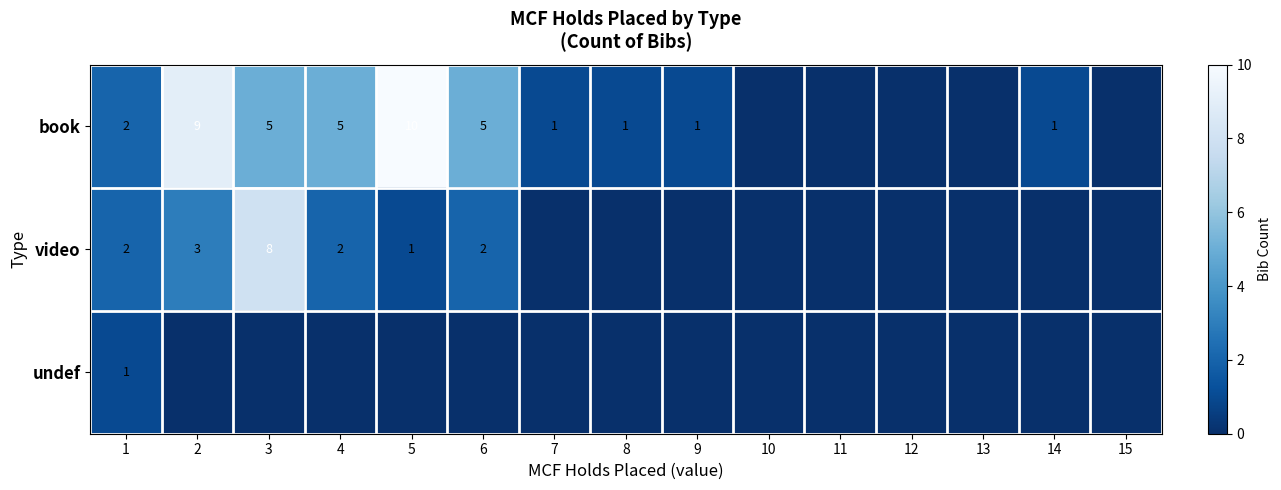

Is the value of book at 1 greater than the value of video at 2?

No